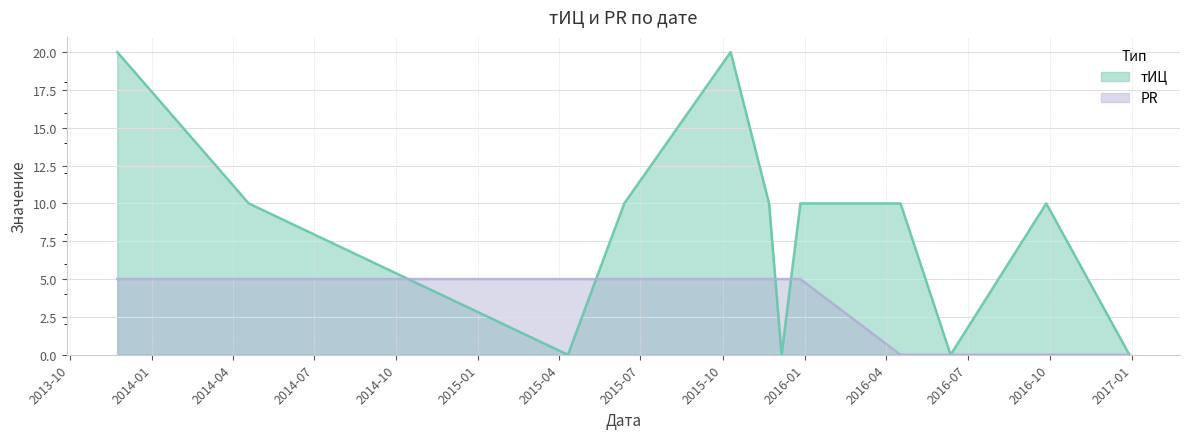

What position from the right is 2016-09-27?

2